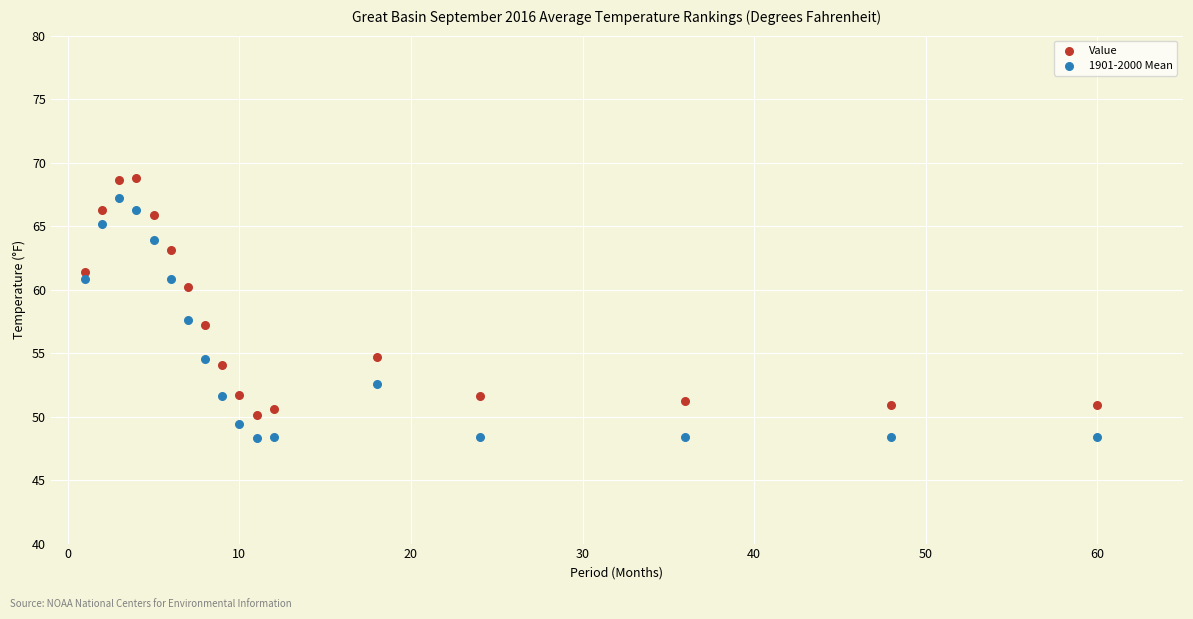

Which series reaches the maximum Y coordinate?

Value